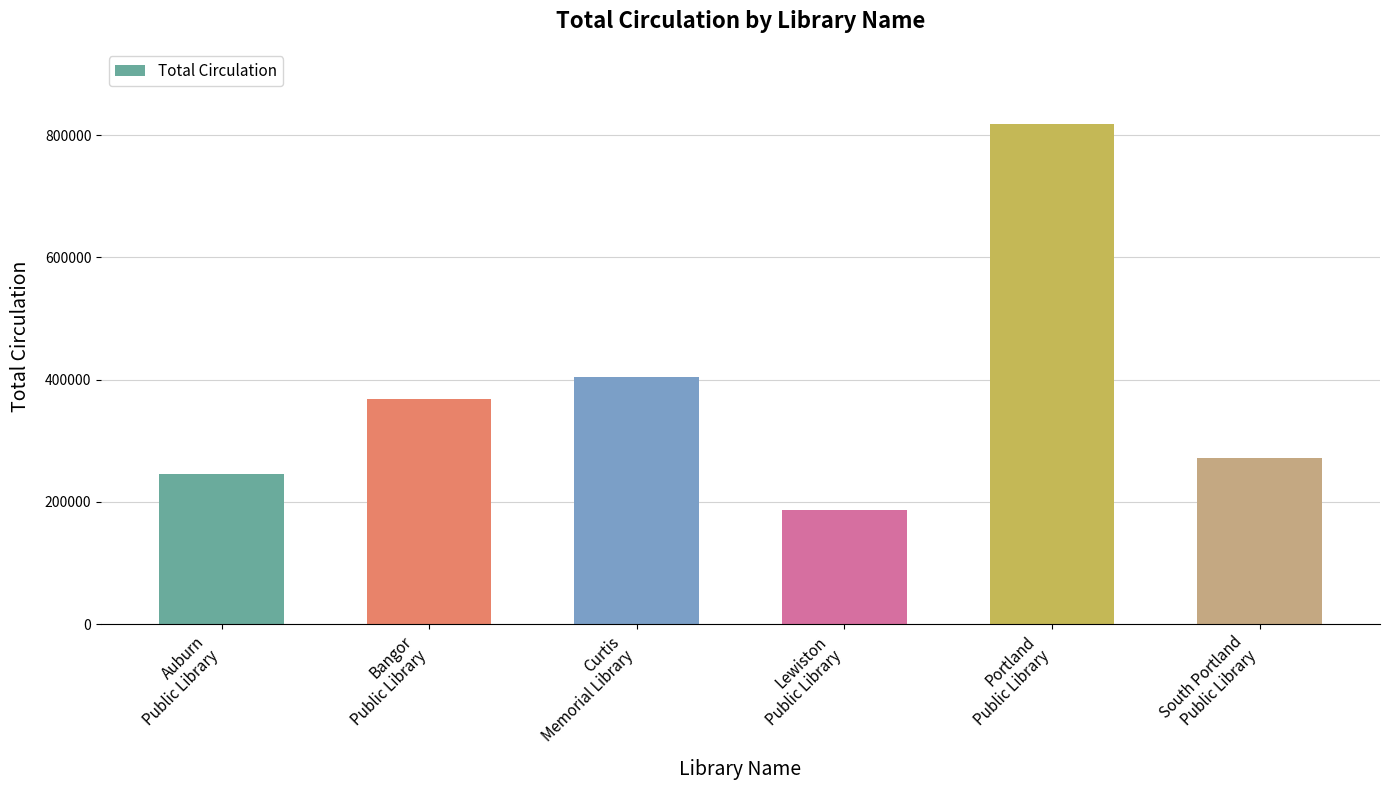

What is the change in value from Auburn
Public Library to Lewiston
Public Library?

-58693